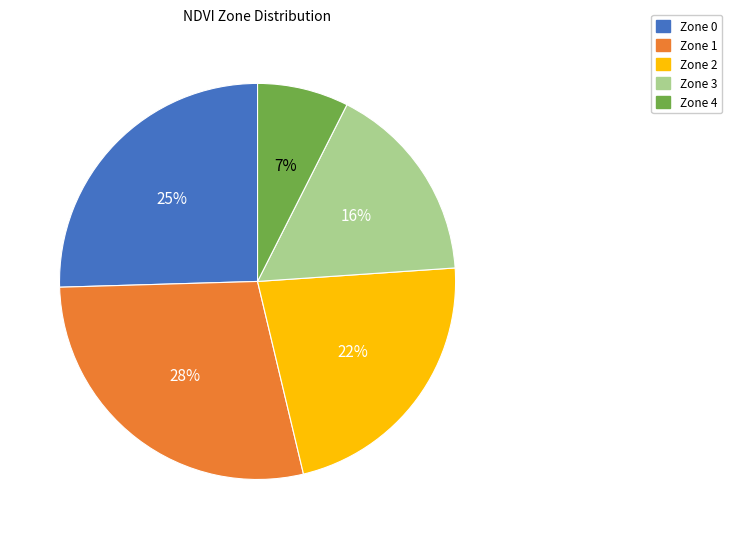

Which category has the biggest portion of the pie?

Zone 1